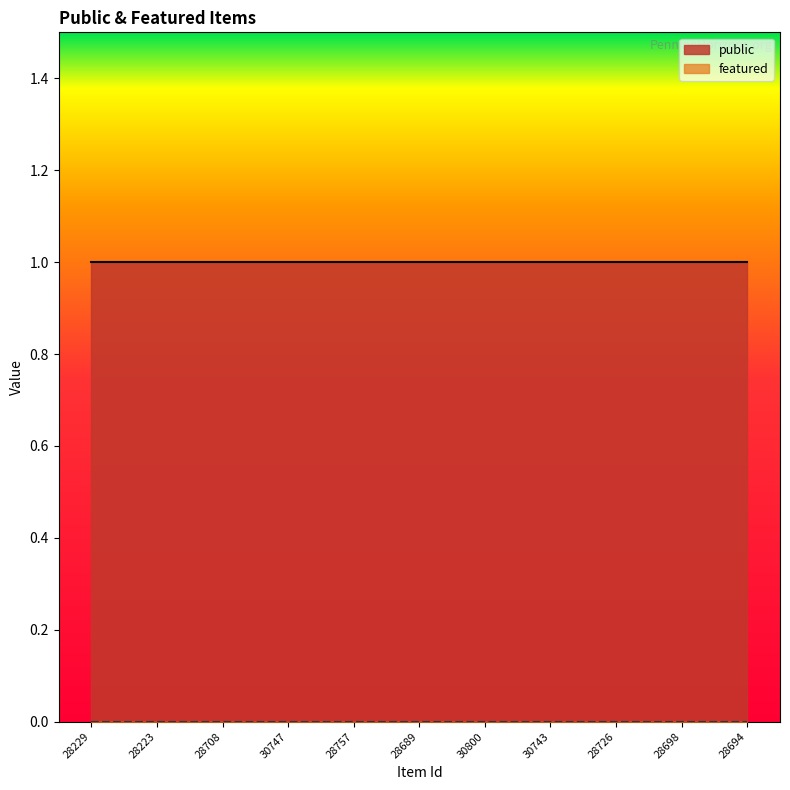

Rank the series by their average value, from lowest to highest.

featured, public